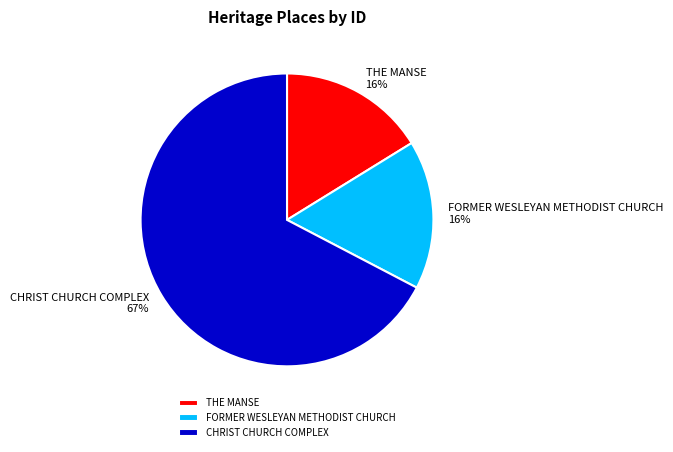

To the nearest percent, what is the average slice percentage?

33%